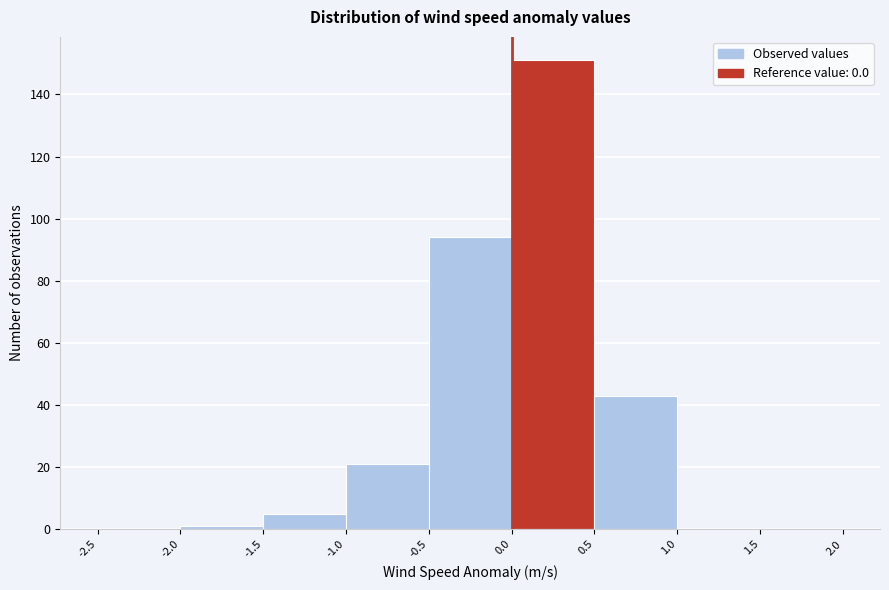

Reading left to right, list every bar in this chart as the range it spans on the x-axis followed by its height. The values are not printed on the chart, so give them approximately, as read against the axis.

-2.5 to -2.0: 0
-2.0 to -1.5: under 2
-1.5 to -1.0: 6
-1.0 to -0.5: 22
-0.5 to 0.0: 94
0.0 to 0.5: 152
0.5 to 1.0: 44
1.0 to 1.5: 0
1.5 to 2.0: 0